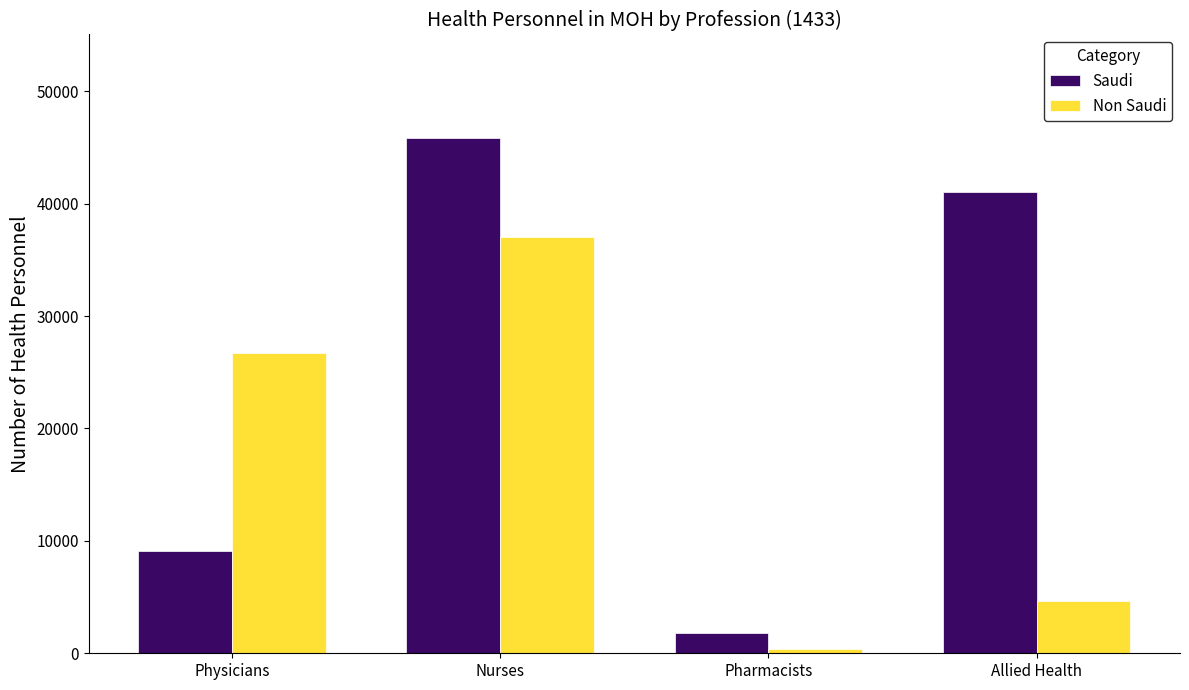

Which label corresponds to the smallest value in the chart?

Pharmacists